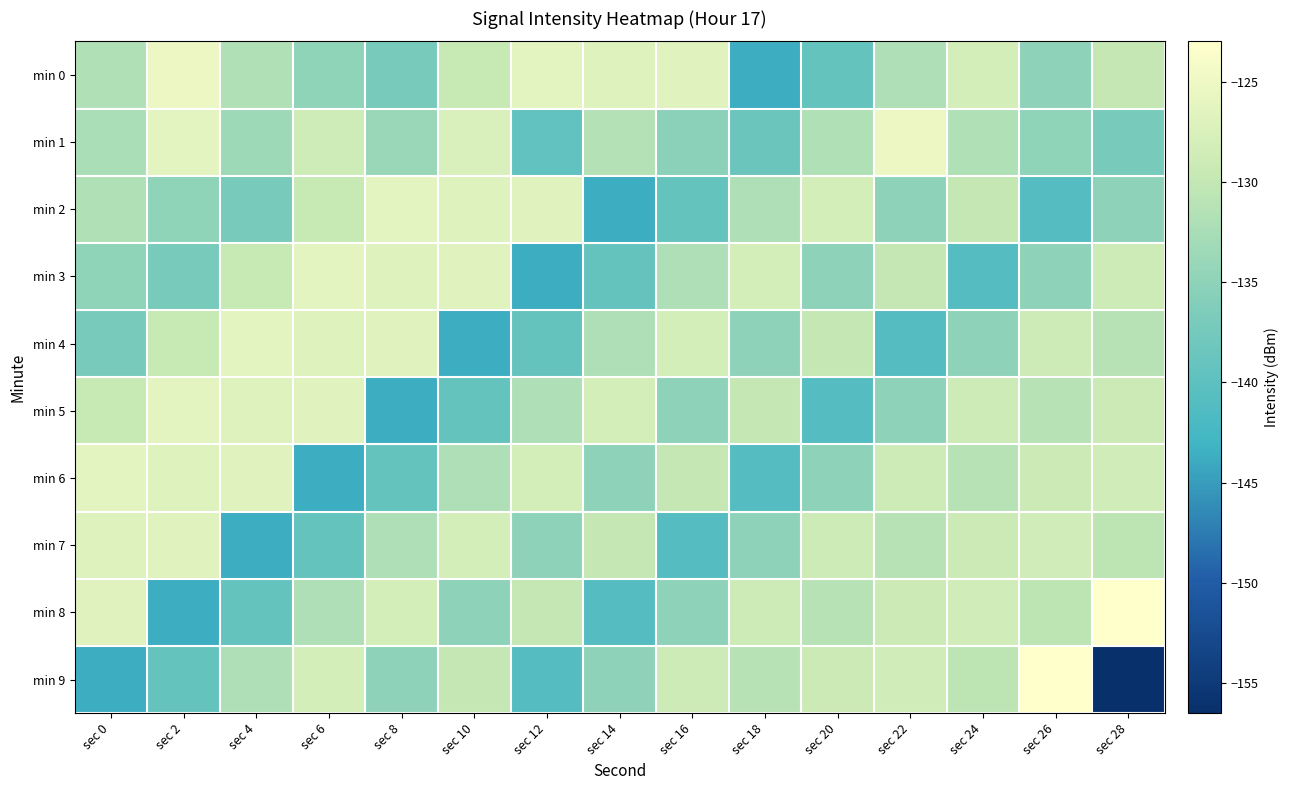

The value of min 4 at sec 28 is -131.2. True or false?

True